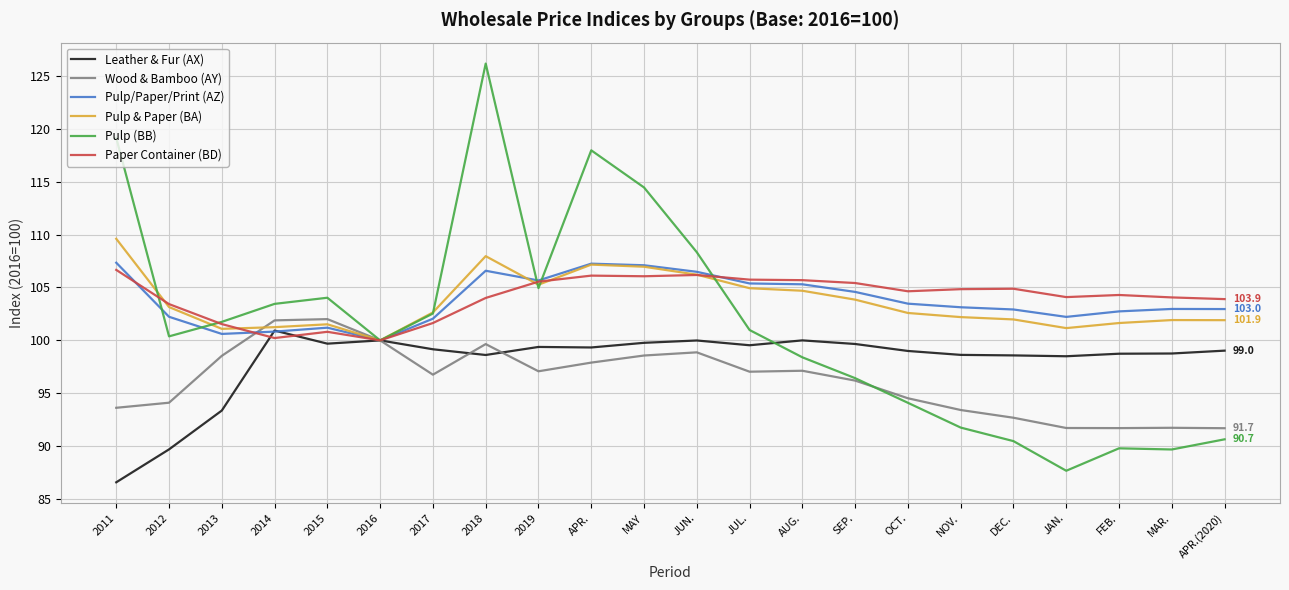

What position from the right is OCT.?

7